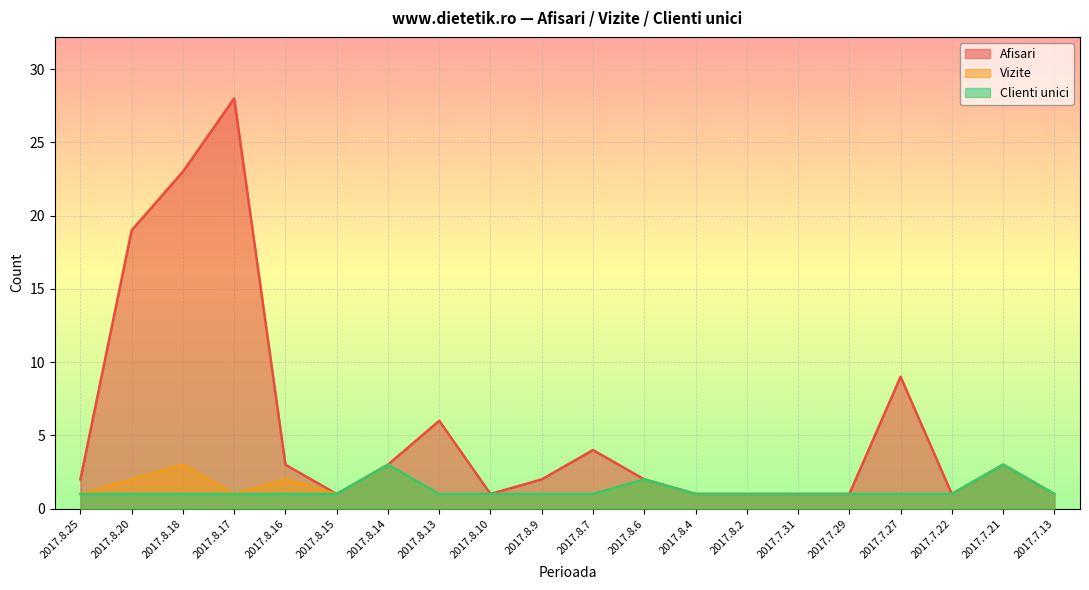

Reading left to right, extract all data points from this chart.

Afisari: 2017.8.25=2	2017.8.20=19	2017.8.18=23	2017.8.17=28	2017.8.16=3	2017.8.15=1	2017.8.14=3	2017.8.13=6	2017.8.10=1	2017.8.9=2	2017.8.7=4	2017.8.6=2	2017.8.4=1	2017.8.2=1	2017.7.31=1	2017.7.29=1	2017.7.27=9	2017.7.22=1	2017.7.21=3	2017.7.13=1
Vizite: 2017.8.25=1	2017.8.20=2	2017.8.18=3	2017.8.17=1	2017.8.16=2	2017.8.15=1	2017.8.14=3	2017.8.13=1	2017.8.10=1	2017.8.9=1	2017.8.7=1	2017.8.6=2	2017.8.4=1	2017.8.2=1	2017.7.31=1	2017.7.29=1	2017.7.27=1	2017.7.22=1	2017.7.21=3	2017.7.13=1
Clienti unici: 2017.8.25=1	2017.8.20=1	2017.8.18=1	2017.8.17=1	2017.8.16=1	2017.8.15=1	2017.8.14=3	2017.8.13=1	2017.8.10=1	2017.8.9=1	2017.8.7=1	2017.8.6=2	2017.8.4=1	2017.8.2=1	2017.7.31=1	2017.7.29=1	2017.7.27=1	2017.7.22=1	2017.7.21=3	2017.7.13=1